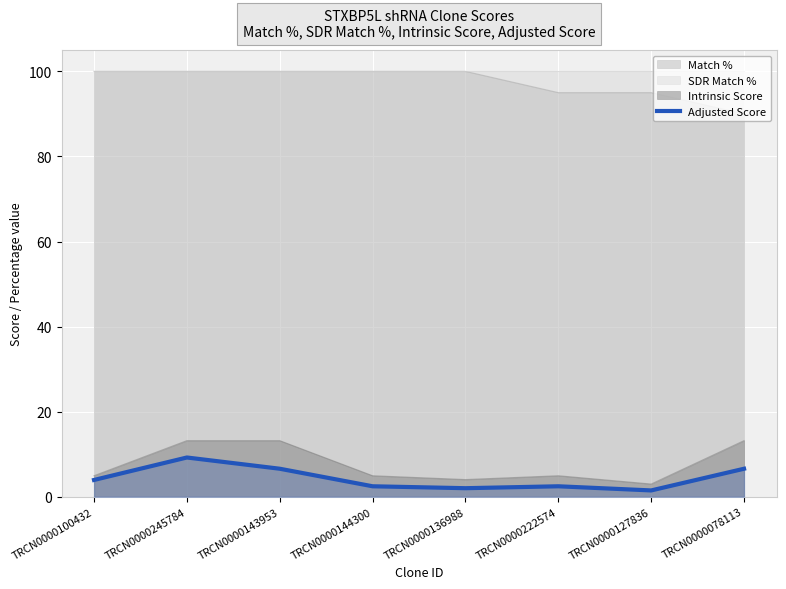

What is the average value?

4.4